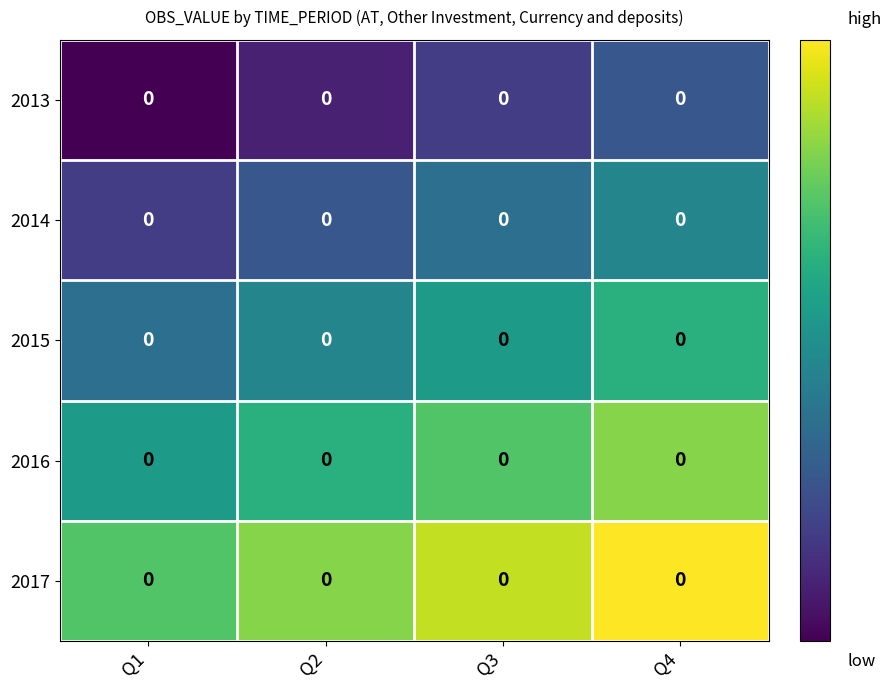

Which has a higher value, Q3 or Q4?

Q4